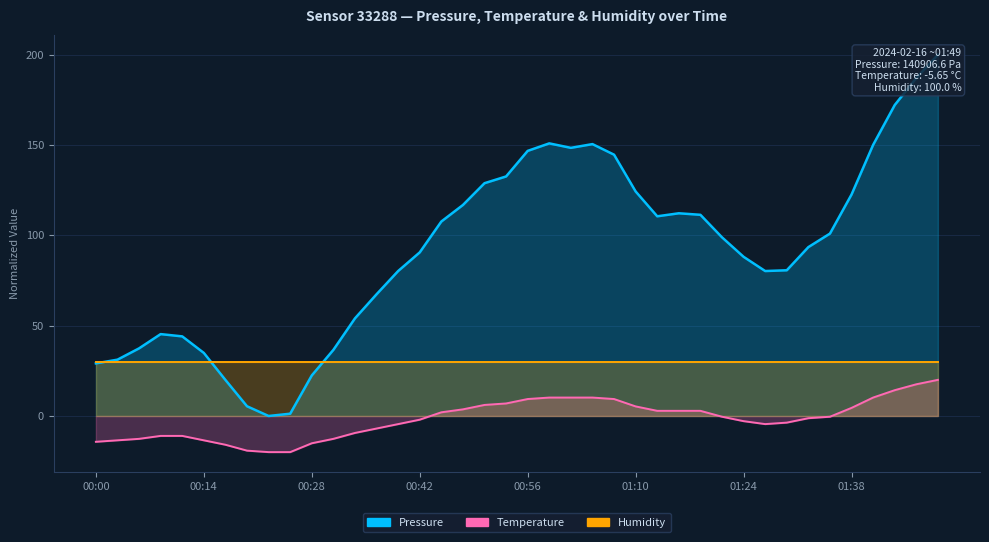

How many values in Temperature are above zero?

18